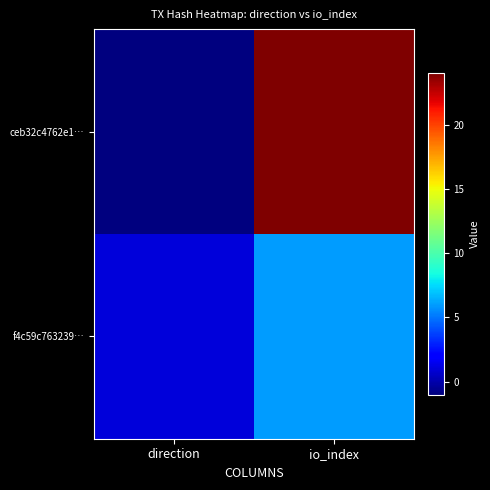

Rank the series by their maximum value, from lowest to highest.

f4c59c763239…, ceb32c4762e1…